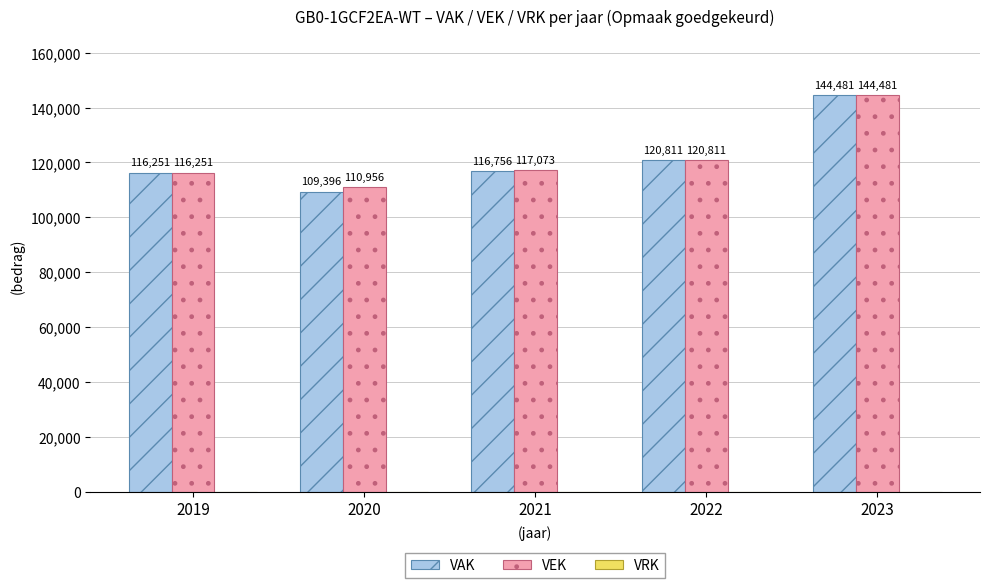

How many series are shown in this chart?

2